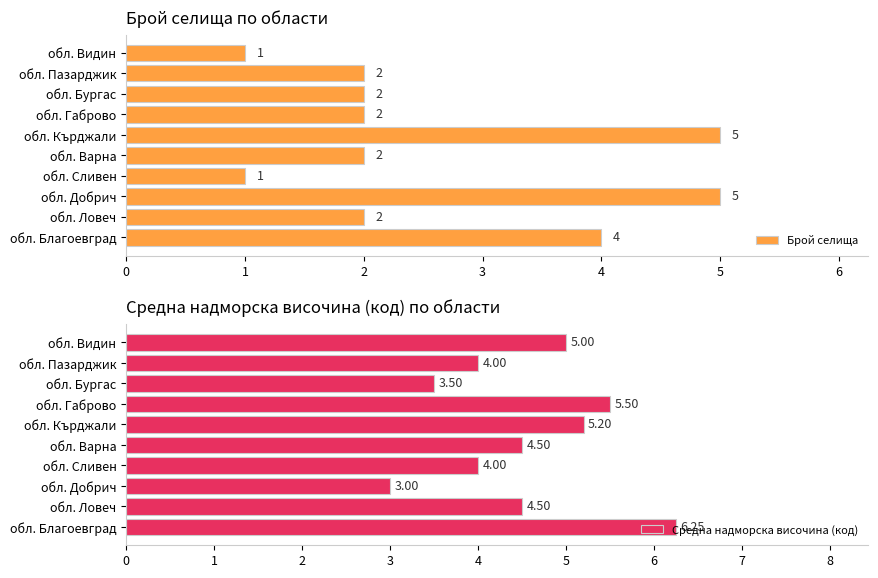

The Средна надморска височина (код) series shows 4.5 at обл. Варна. True or false?

True